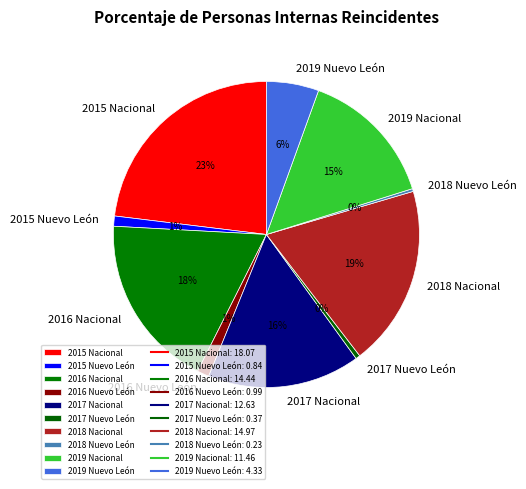

Between 2018 Nacional and 2015 Nacional, which is larger?

2015 Nacional